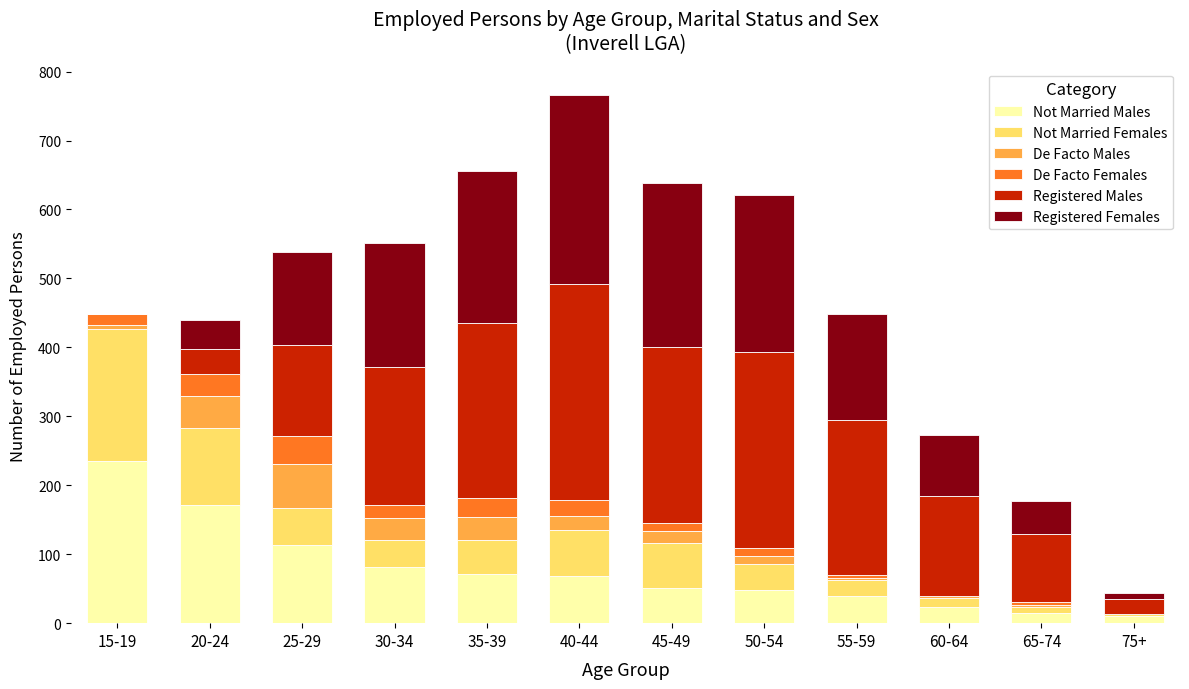

The value of Not Married Males at 40-44 is 18. True or false?

False